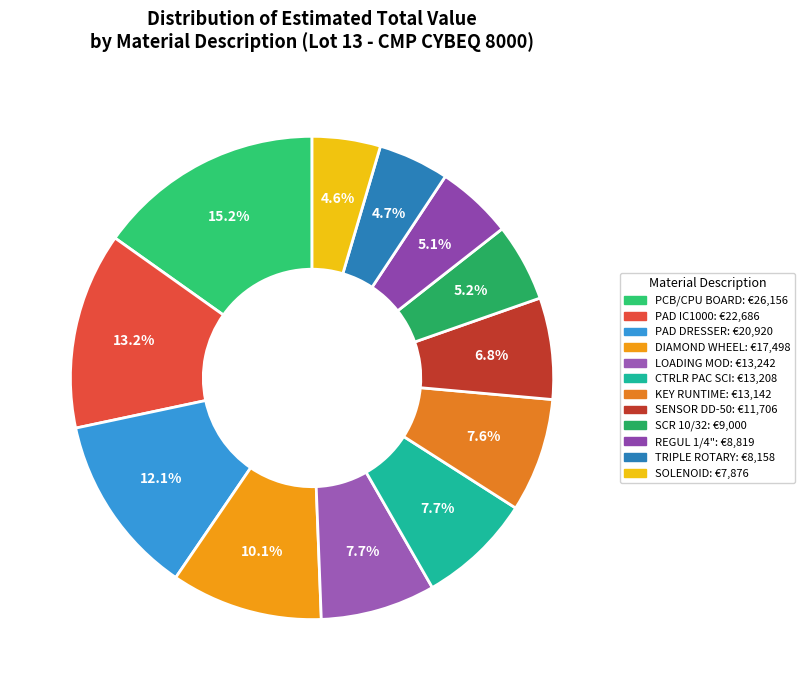

What is the change in value from PAD IC1000 to KEY RUNTIME?

-9543.4